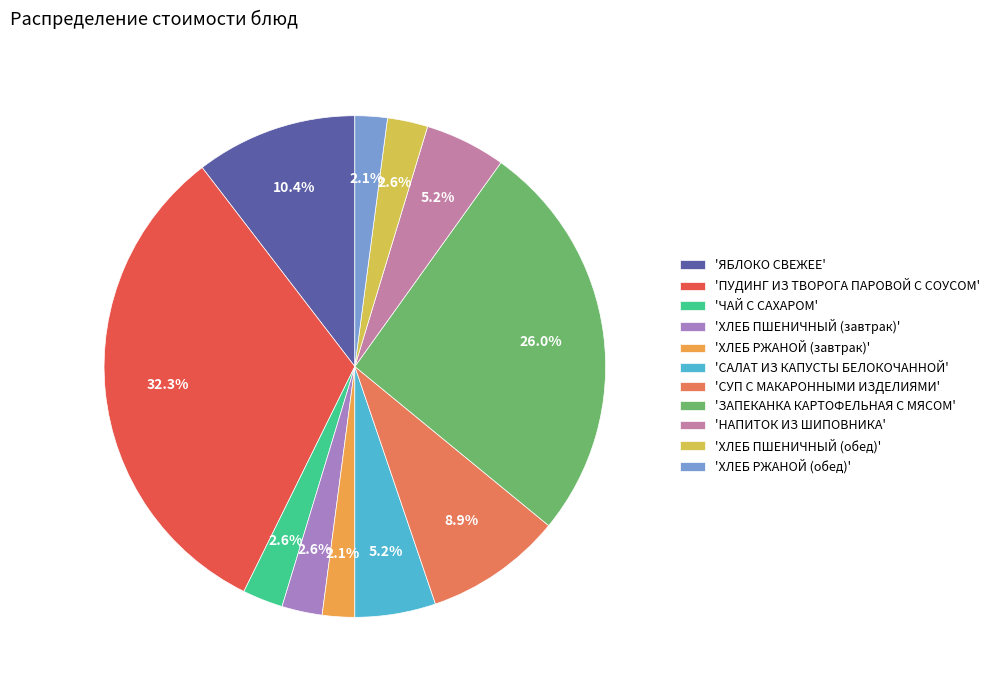

What is the largest slice in the pie chart?

'ПУДИНГ ИЗ ТВОРОГА ПАРОВОЙ С СОУСОМ'